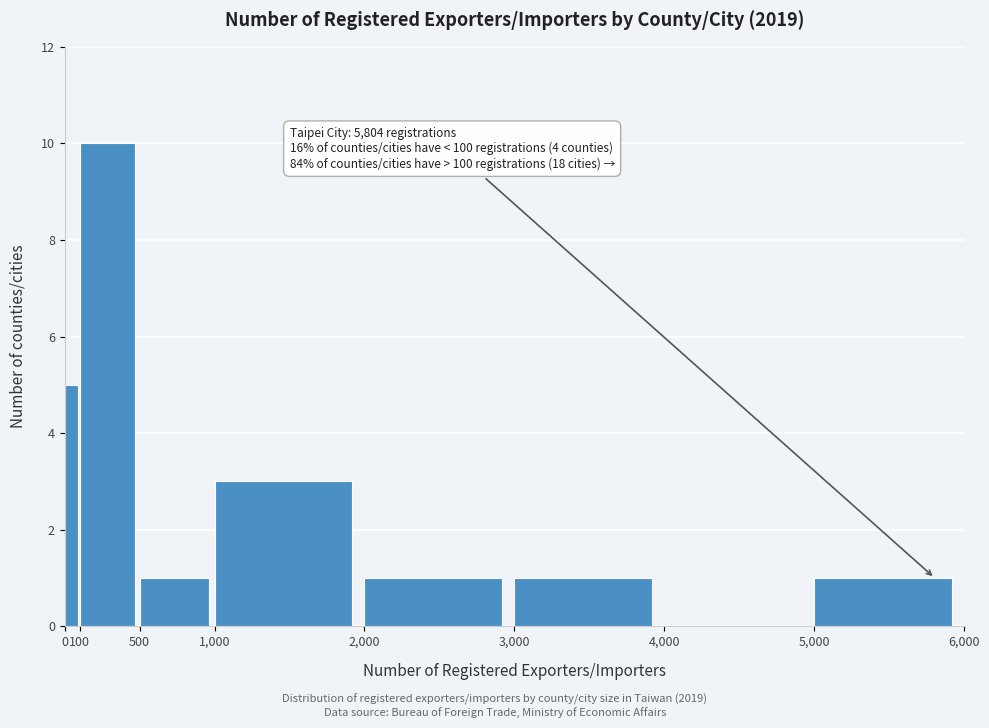

Over which range of the x-axis is the bar tallest?

100 to 500